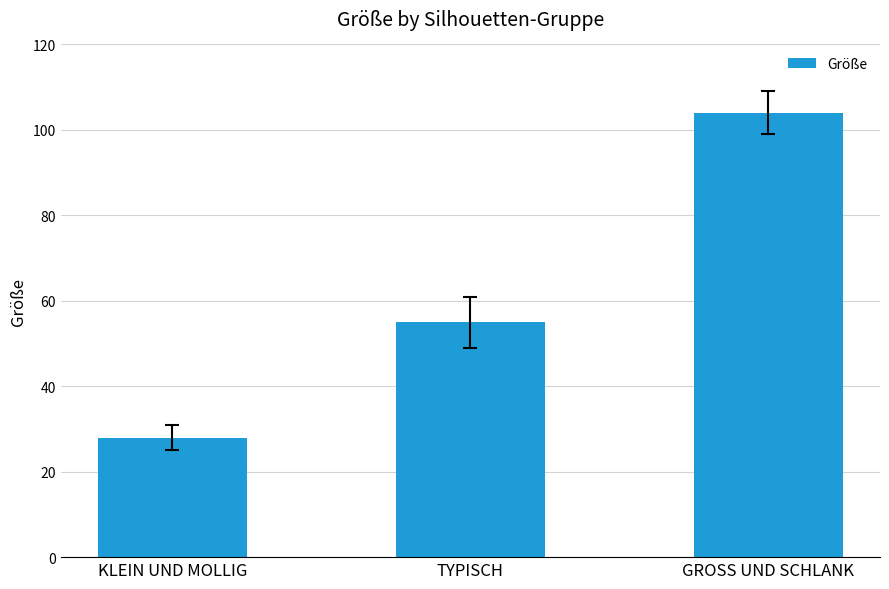

Does the chart contain any negative values?

No